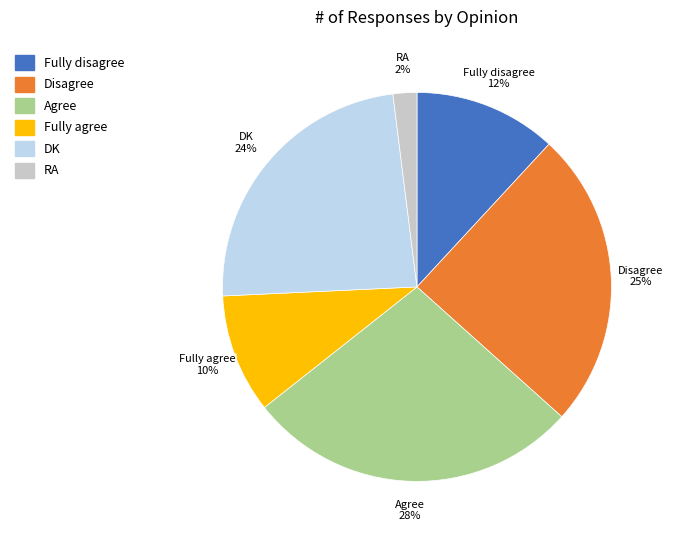

To the nearest percent, what is the difference between the largest and smallest slice percentages?

26%